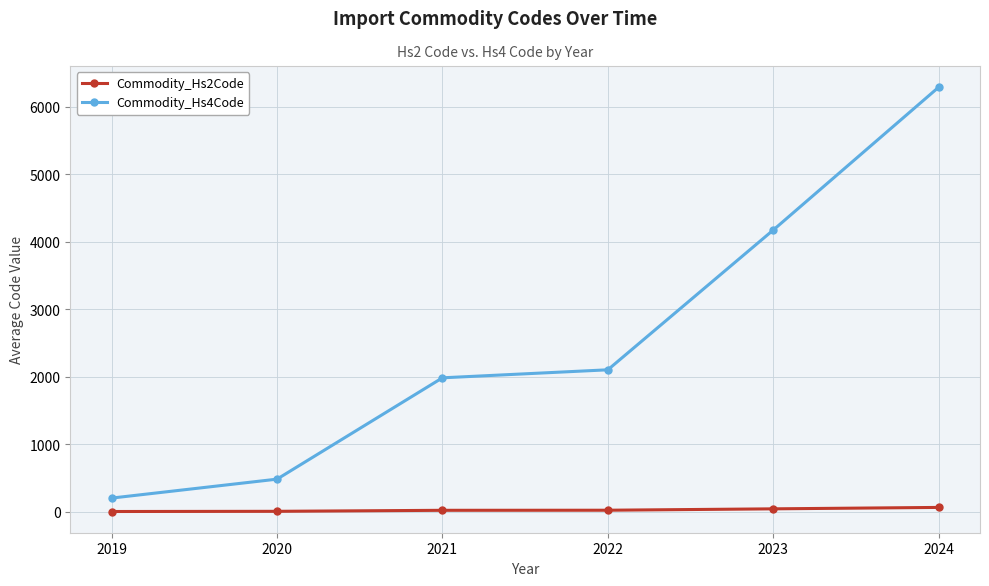

At which category does the chart reach its peak across all series?

2024